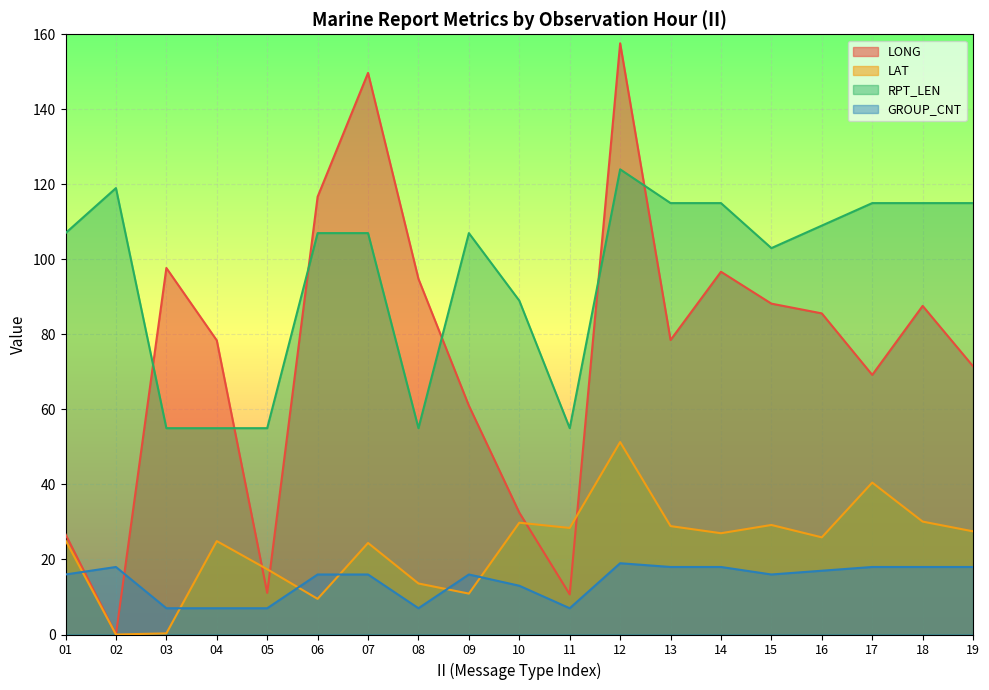

At which category does the chart reach its peak across all series?

12